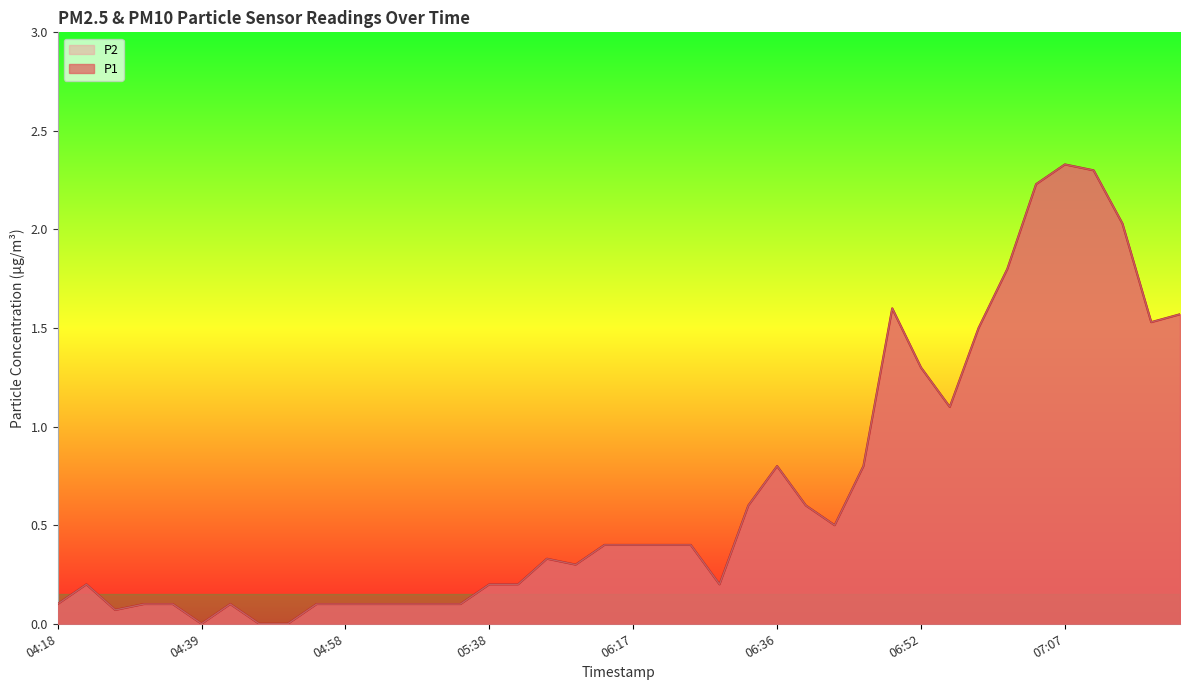

How many data points does each series have?

40